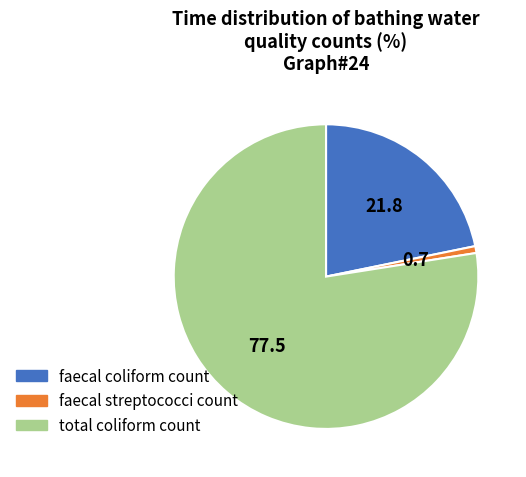

True or false: faecal streptococci count accounts for 1% of the total.

True